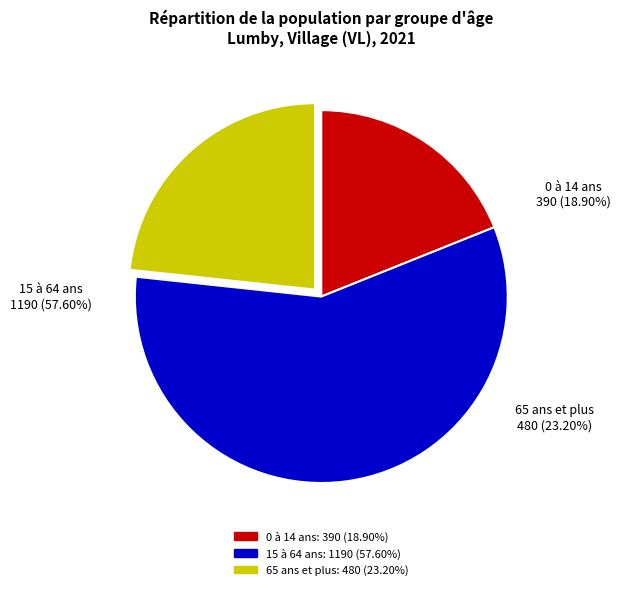

Does 0 à 14 ans account for over 50% of the chart?

No